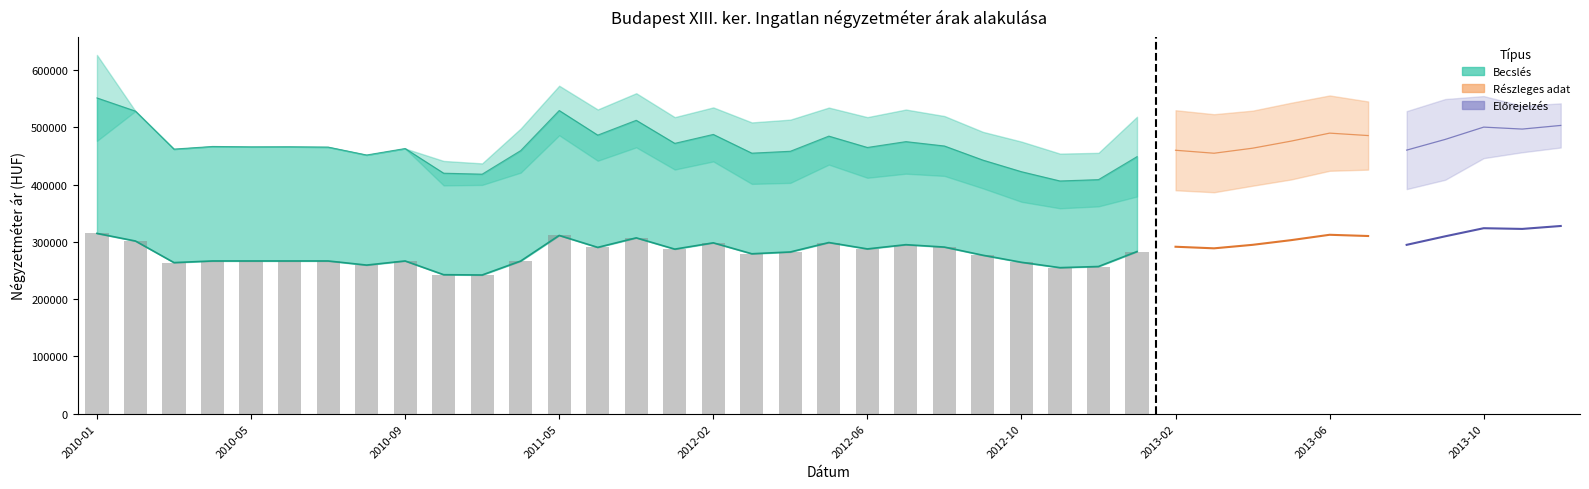

Which category has the highest value across all series?

2010-01